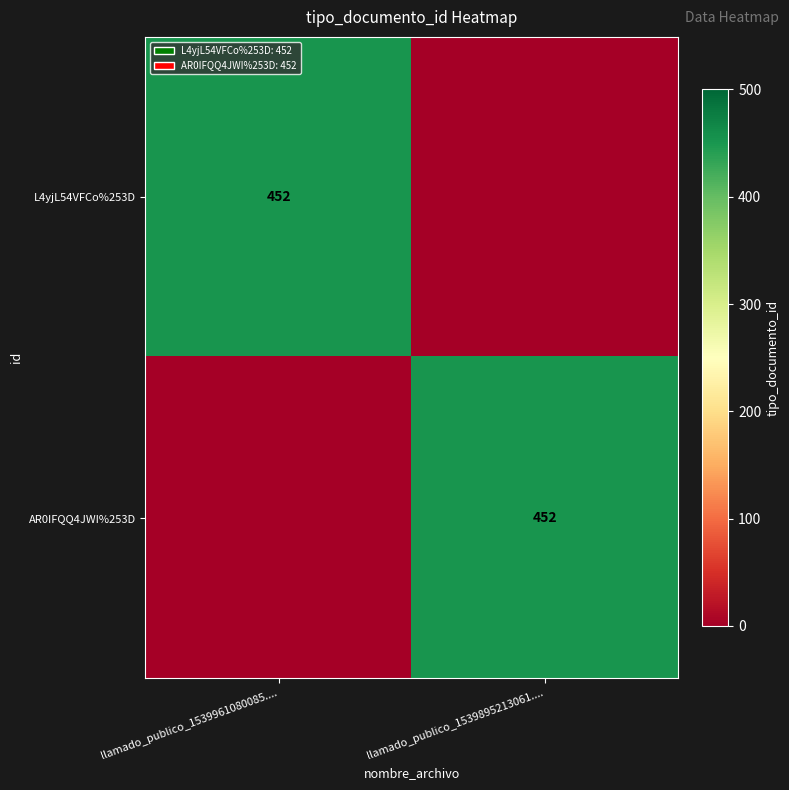

Is it true that AR0IFQQ4JWI%253D equals 692 at llamado_publico_1539895213061....?

False